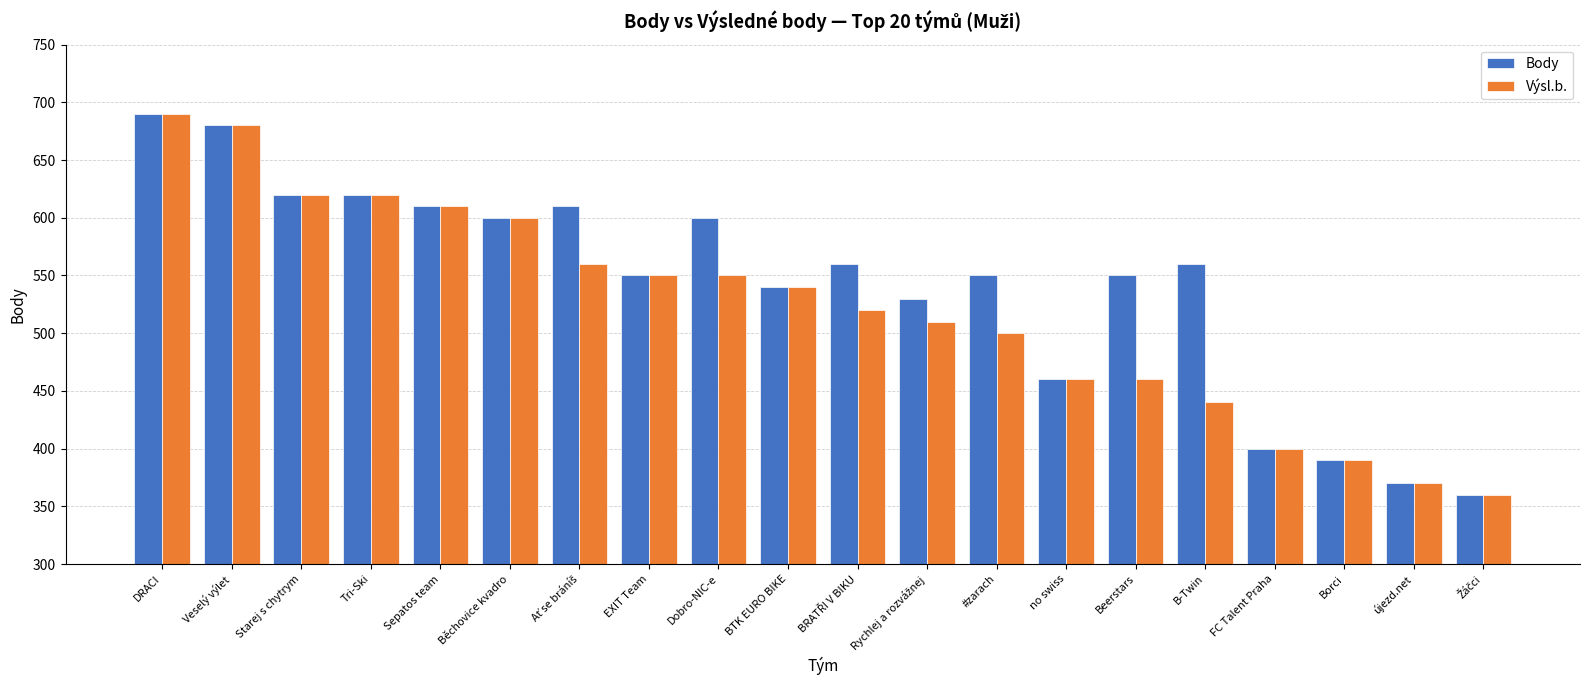

The Výsl.b. series shows 460 at no swiss. True or false?

True